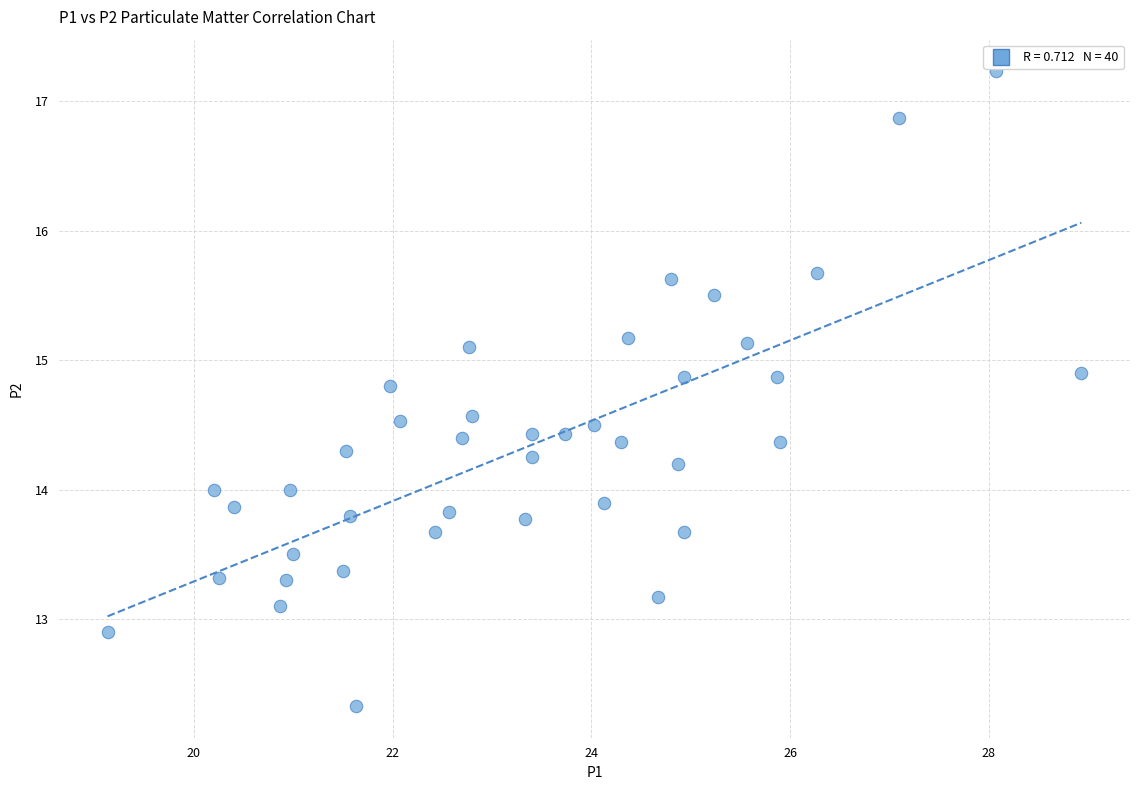

What is the range of Y values (max minus min)?

4.9